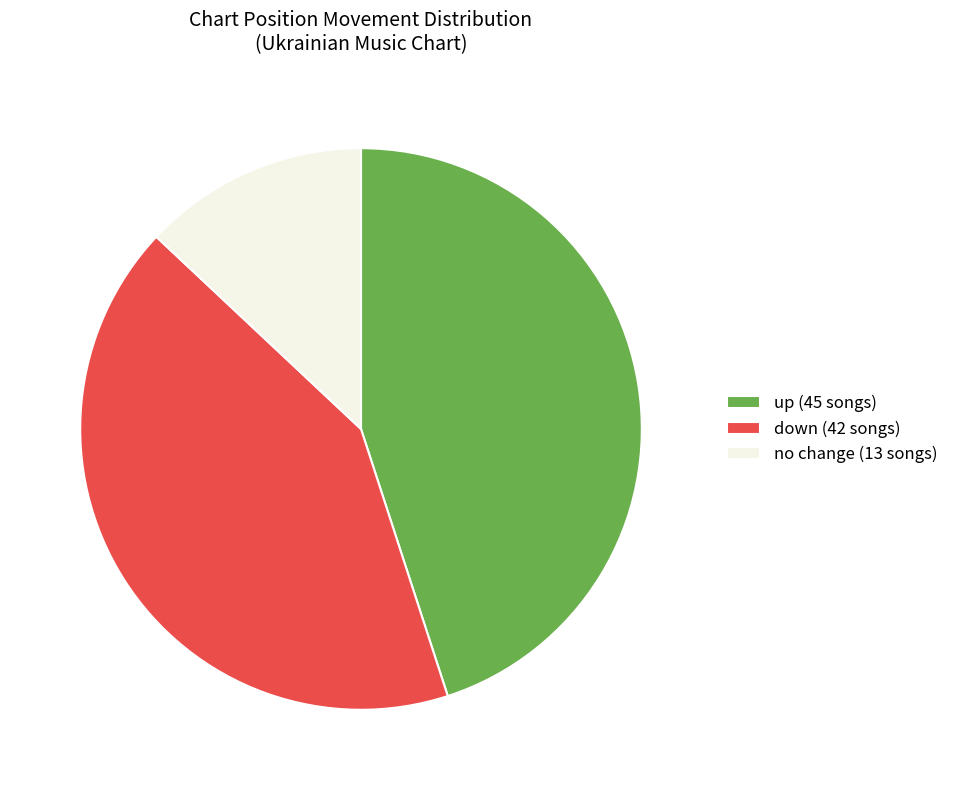

Combined, do no change (13 songs) and down (42 songs) account for over 50%?

Yes